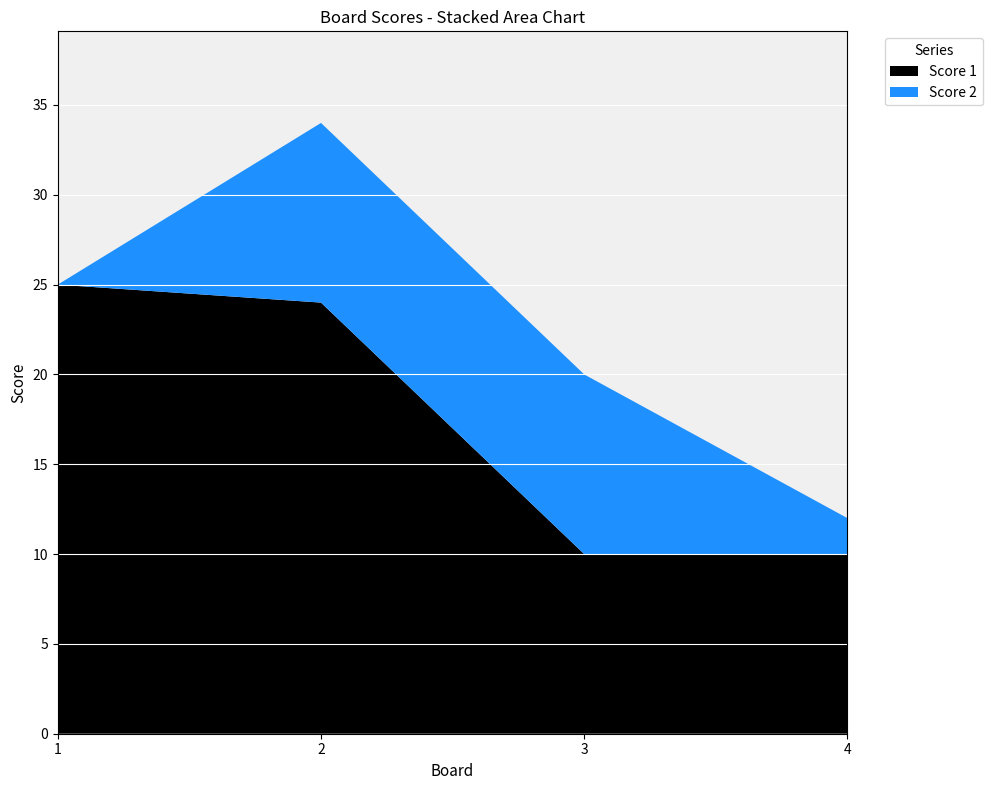

Reading left to right, what are all the values shown in this chart?

Score 1: 25	24	10	10
Score 2: 0	10	10	2